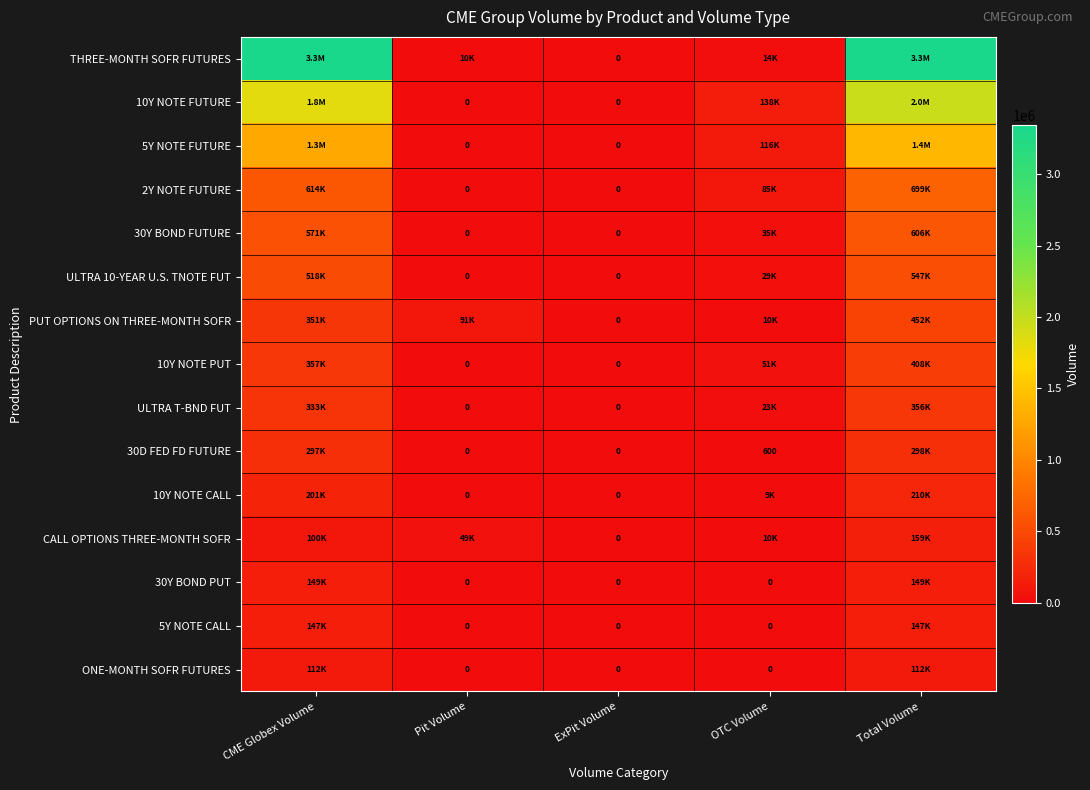

At which category is the sum across all series the highest?

Total Volume